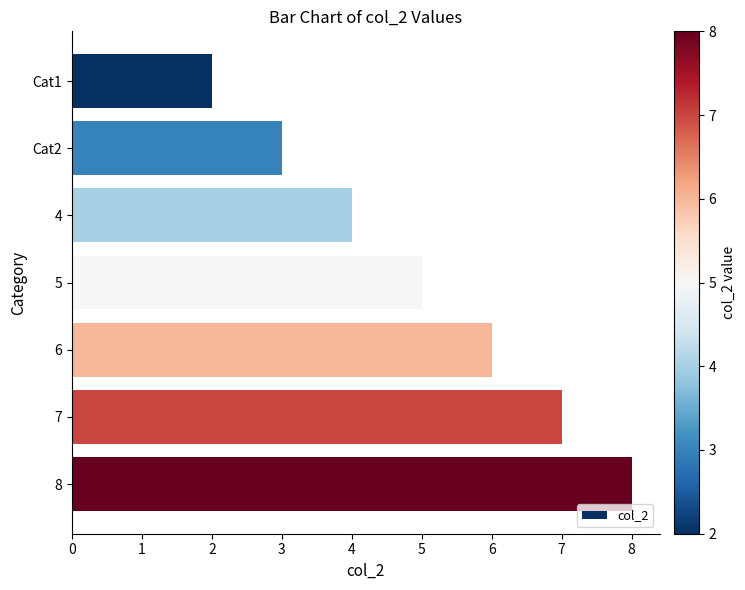

What is the difference between the maximum and minimum values?

6